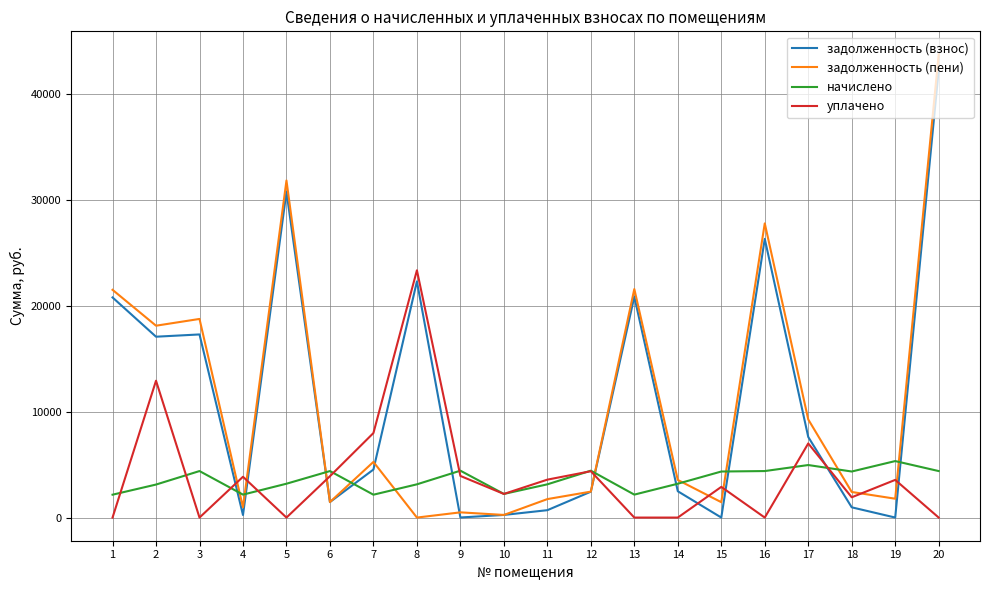

Which series changed the most between 4 and 20?

задолженность (пени)